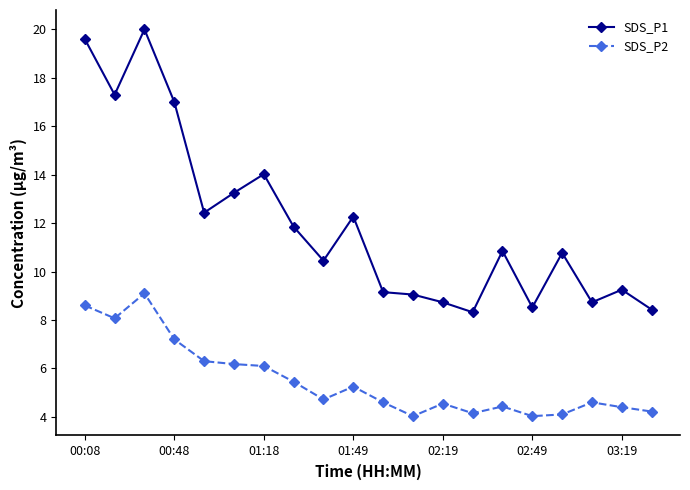

True or false: SDS_P1 and SDS_P2 cross at least once.

False